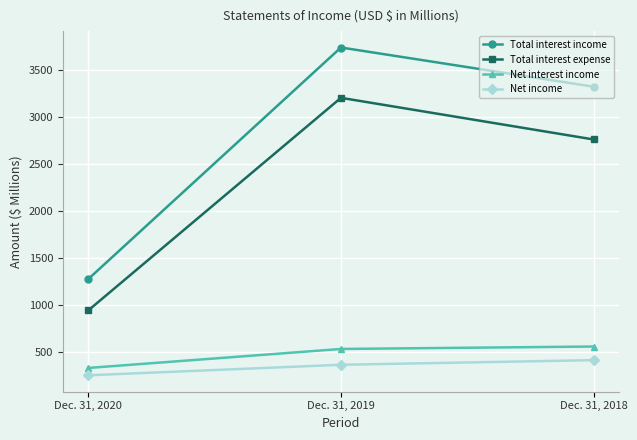

Reading left to right, what are all the values shown in this chart?

Total interest income: Dec. 31, 2020=1277	Dec. 31, 2019=3740	Dec. 31, 2018=3323
Total interest expense: Dec. 31, 2020=944	Dec. 31, 2019=3205	Dec. 31, 2018=2762
Net interest income: Dec. 31, 2020=333	Dec. 31, 2019=535	Dec. 31, 2018=561
Net income: Dec. 31, 2020=255	Dec. 31, 2019=367	Dec. 31, 2018=416